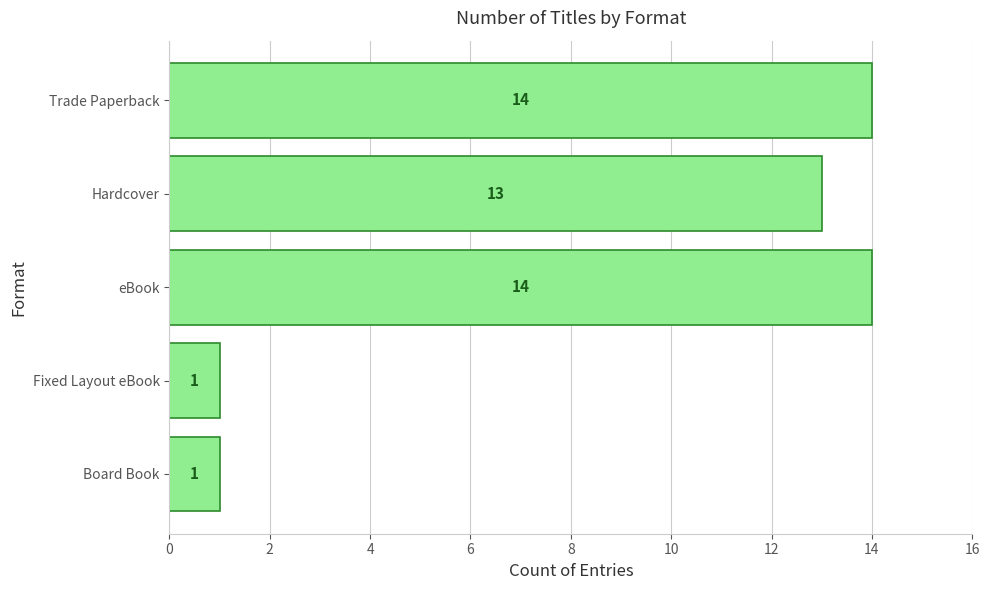

Between Fixed Layout eBook and Hardcover, which is larger?

Hardcover